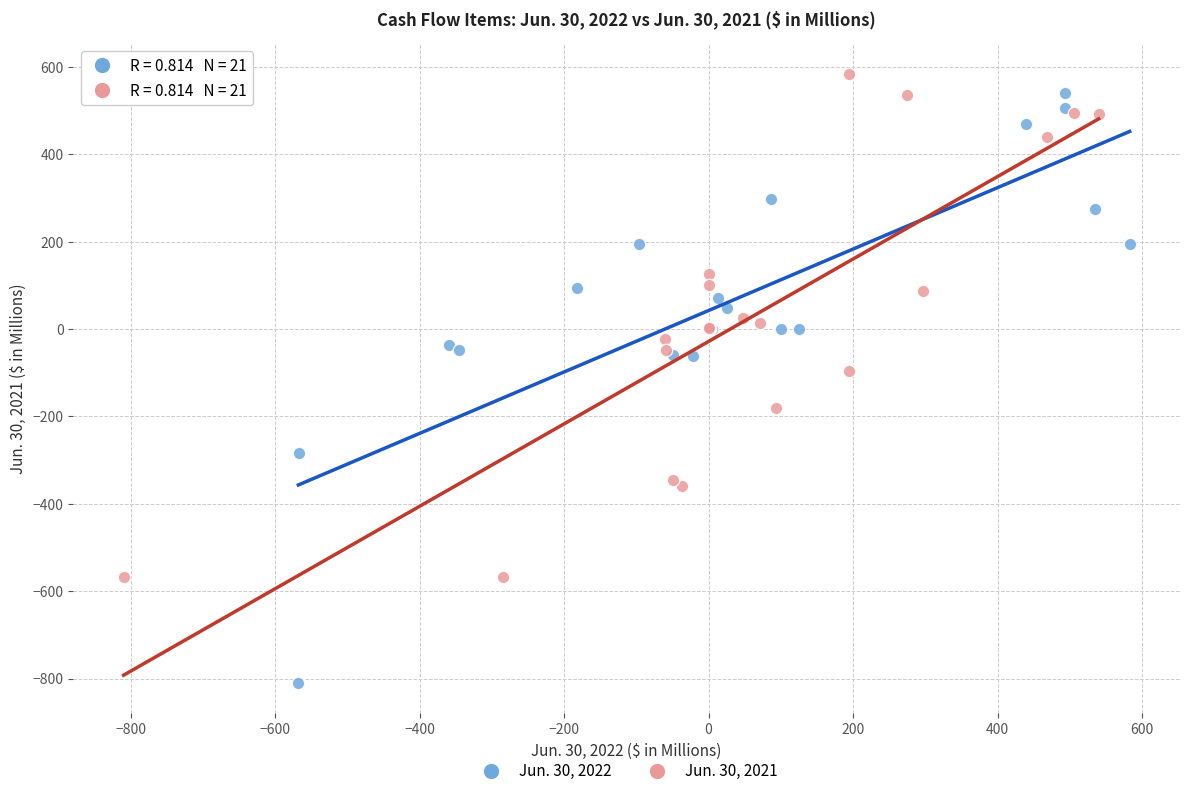

Which series has the widest spread of Y values?

Jun. 30, 2022